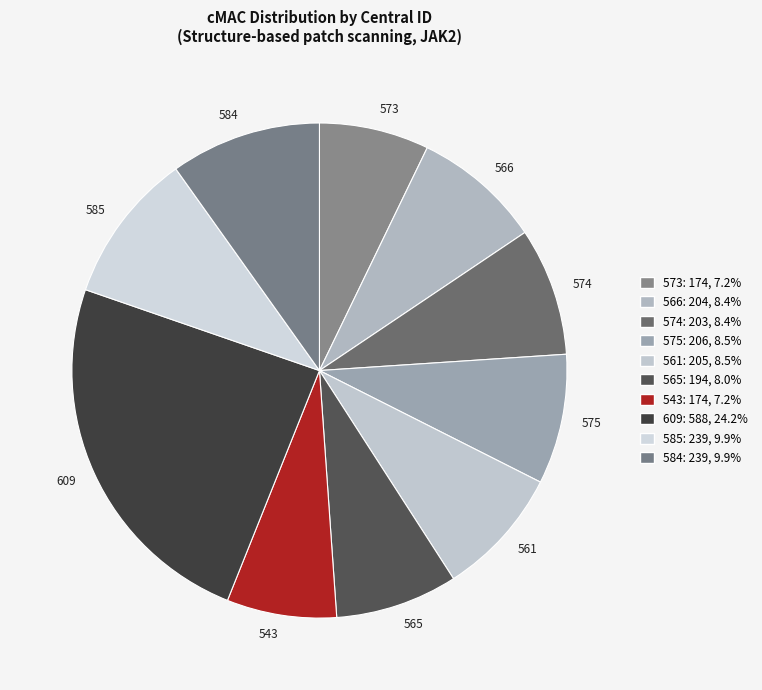

What is the largest slice in the pie chart?

609